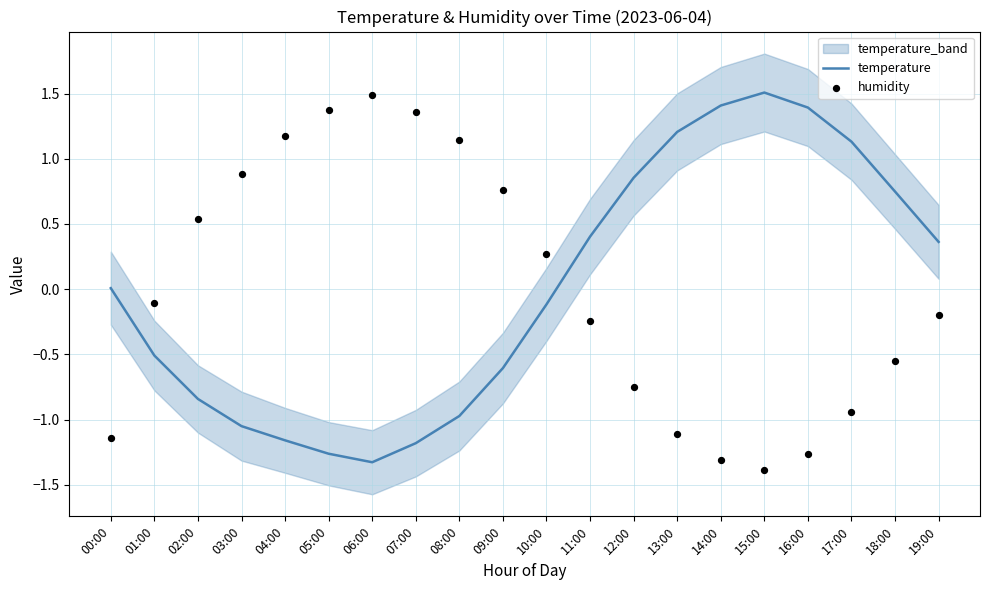

What is the total value across all series at 19:00?

0.2